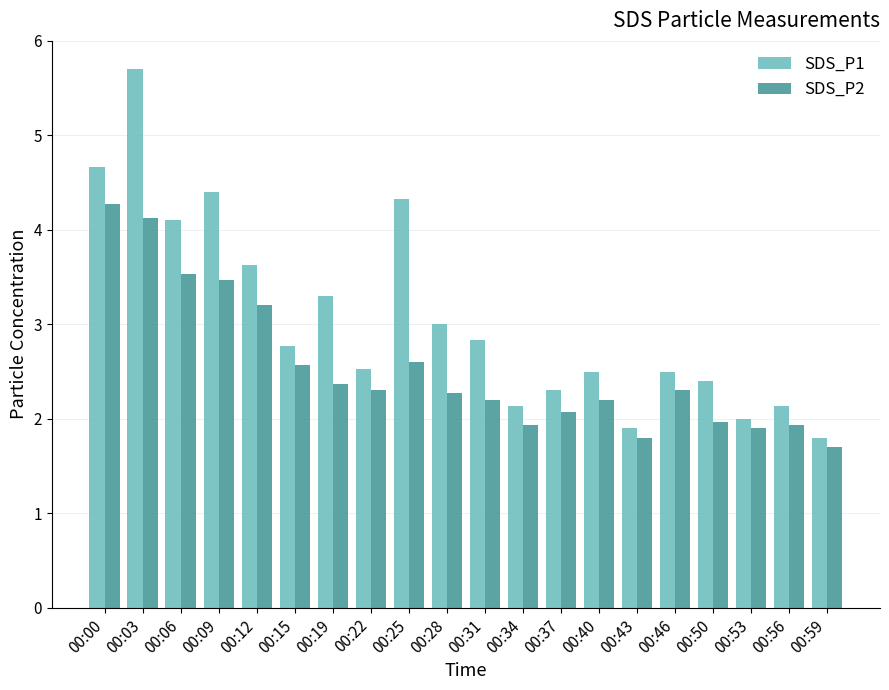

Which series has the widest spread of values?

SDS_P1